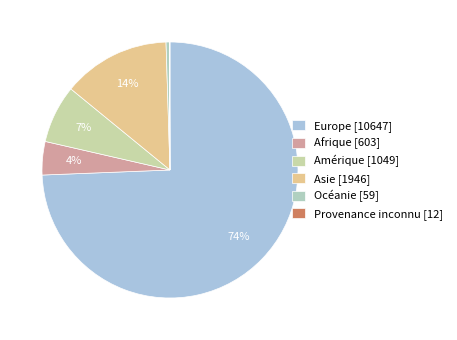

Which category accounts for the majority?

Europe